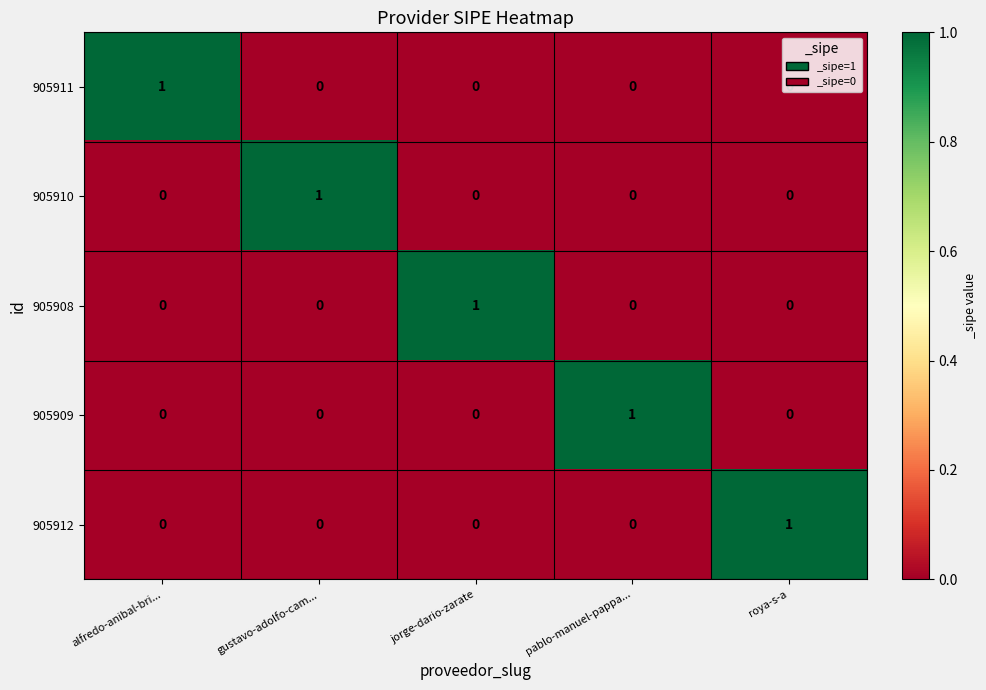

At which label does 905912 reach its peak?

roya-s-a